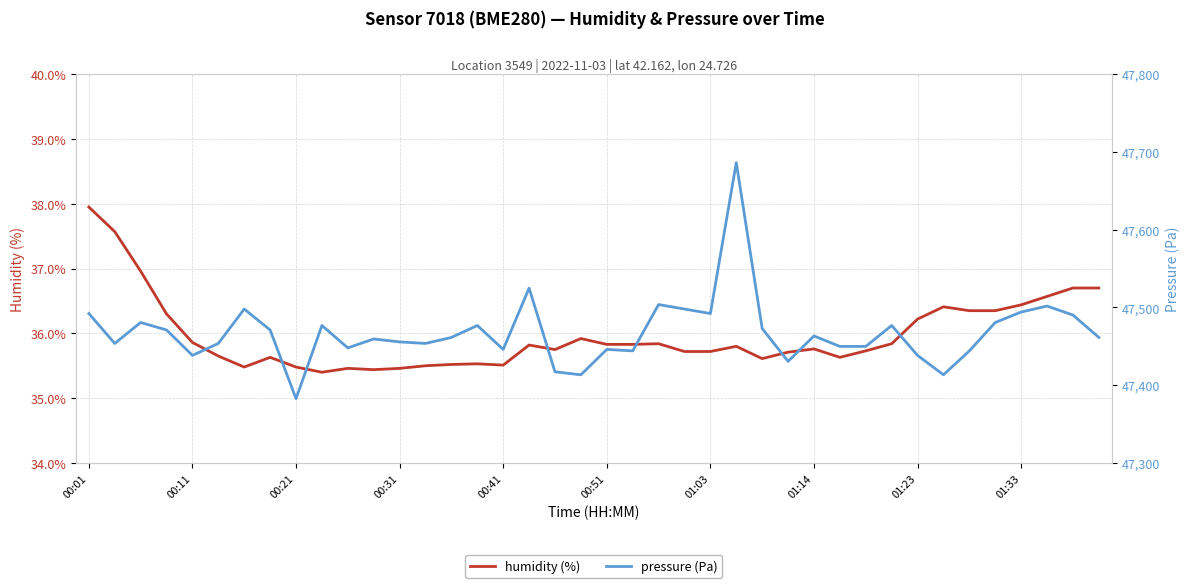

What are all the series names shown in the legend?

humidity, pressure